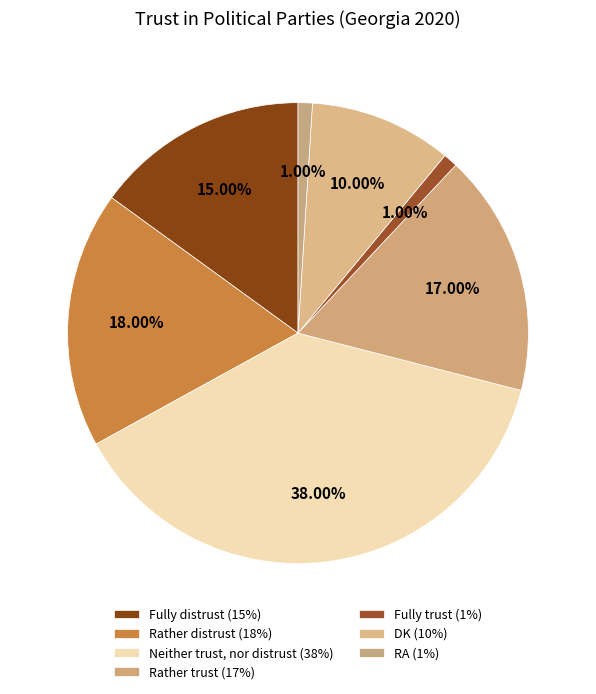

Is it true that Fully distrust is 8% of the pie?

False